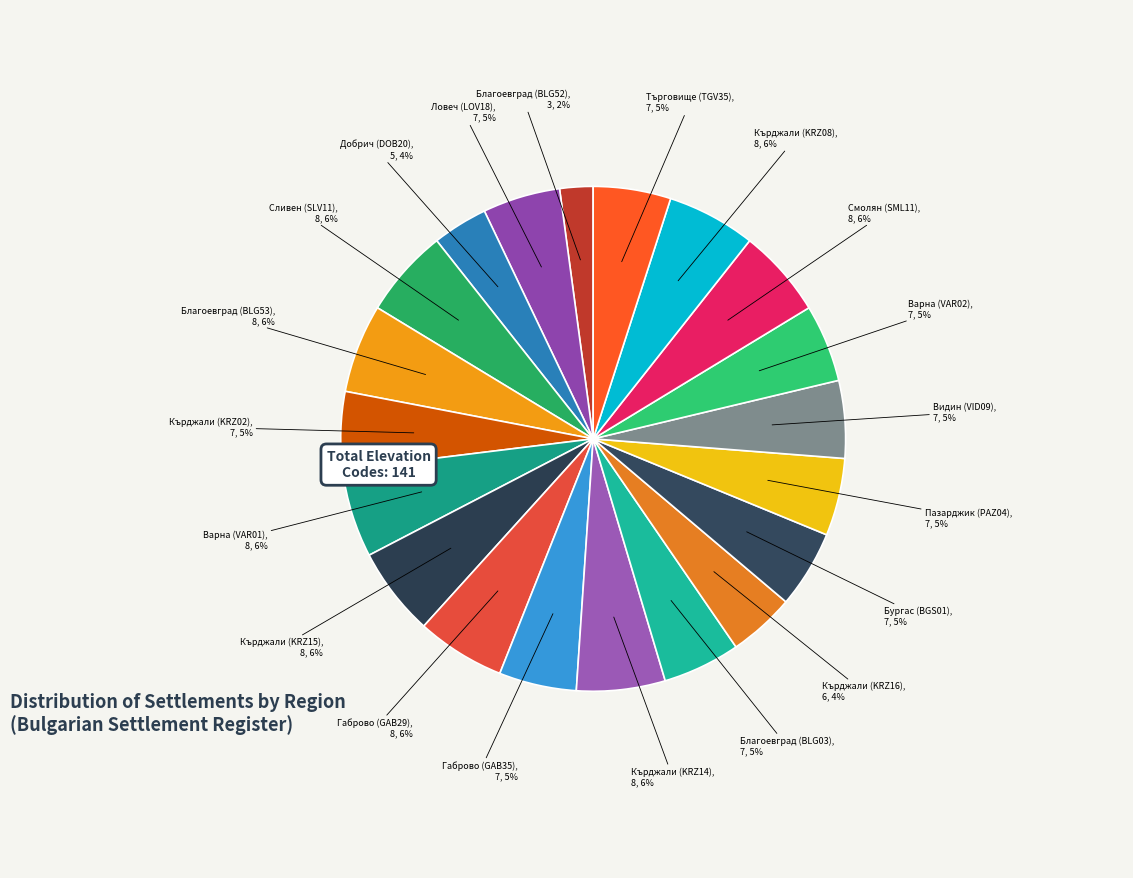

How many segments does this pie chart have?

20